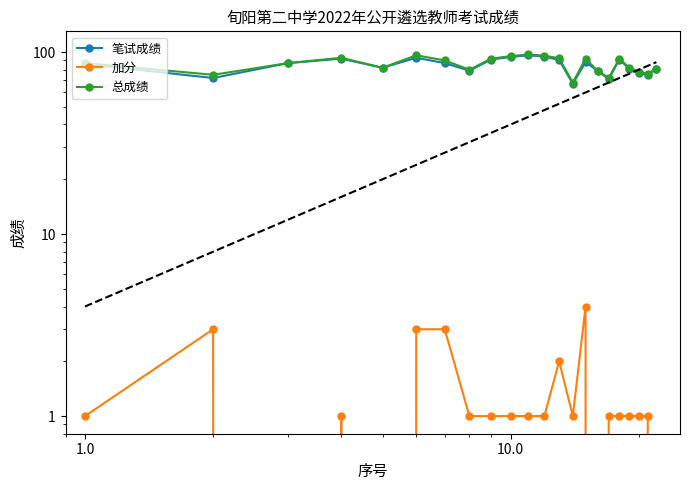

Count the 加分 values in the range 1 to 2.

14